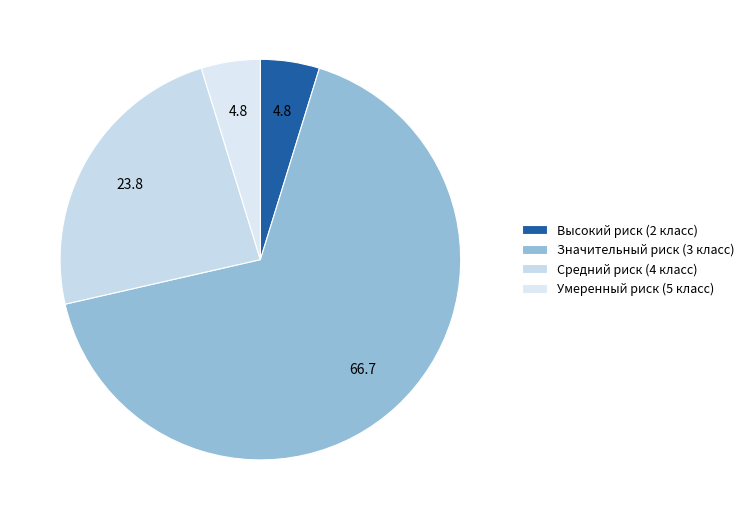

Is the sum of Средний риск (4 класс) and Умеренный риск (5 класс) greater than half?

No